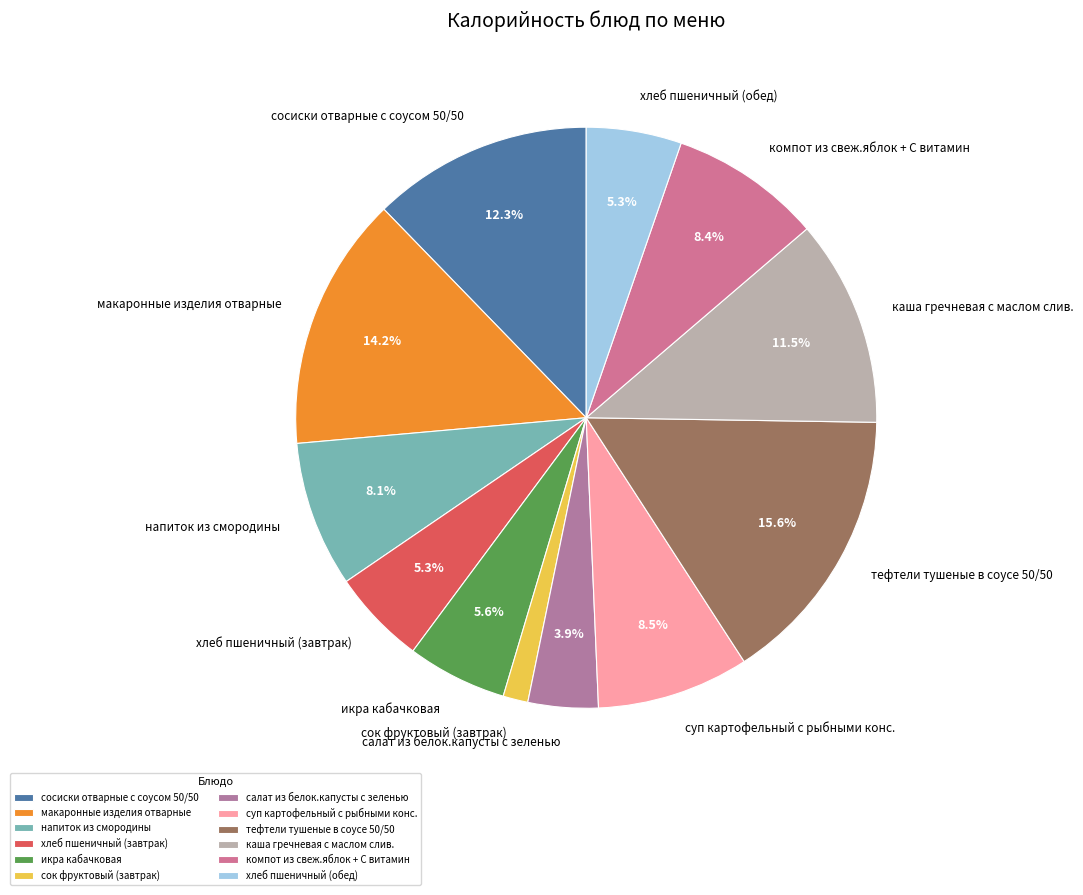

Is there any slice that represents more than half of the pie?

No